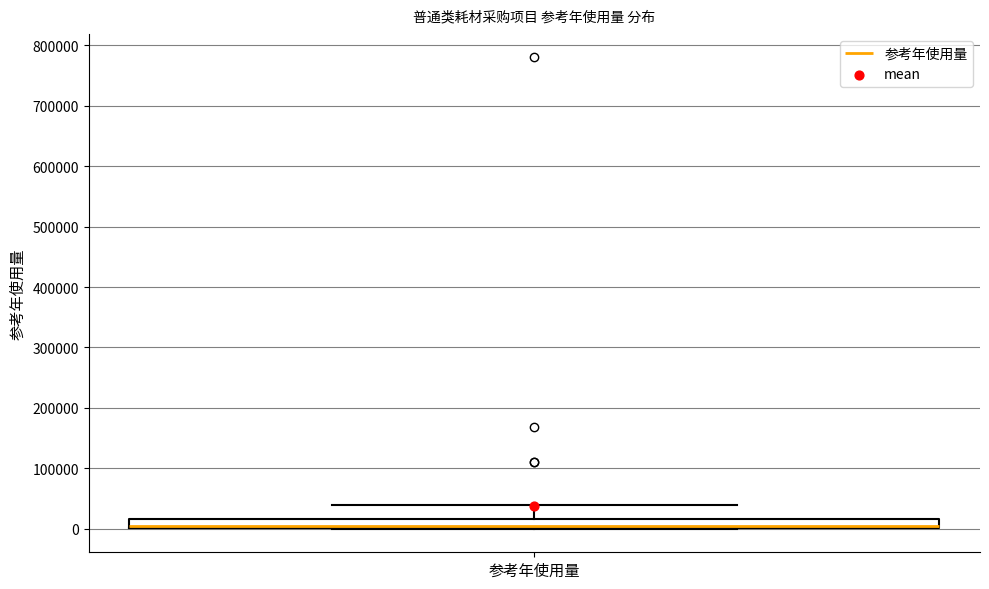

Where does the upper whisker of the box for 参考年使用量 end on the y-axis? The values are not printed on the chart, so give them approximately, as read against the axis.

40000